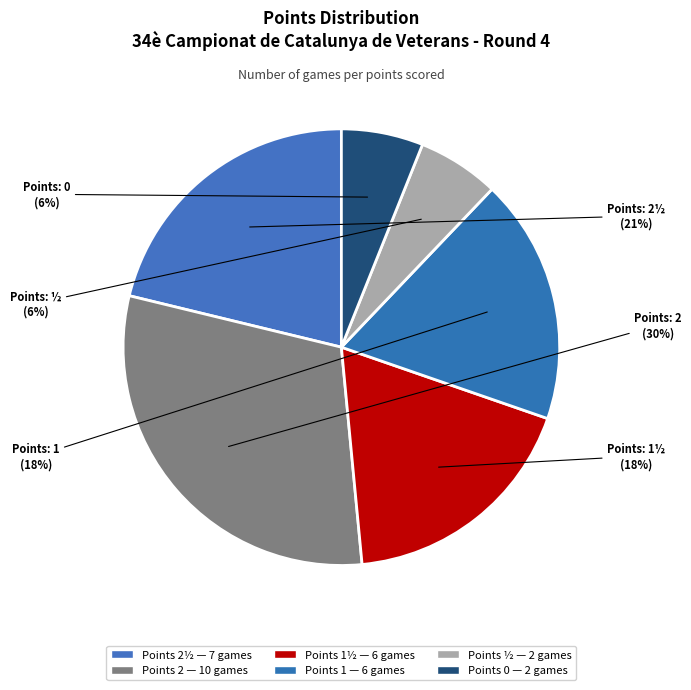

Count the number of slices in the pie.

6